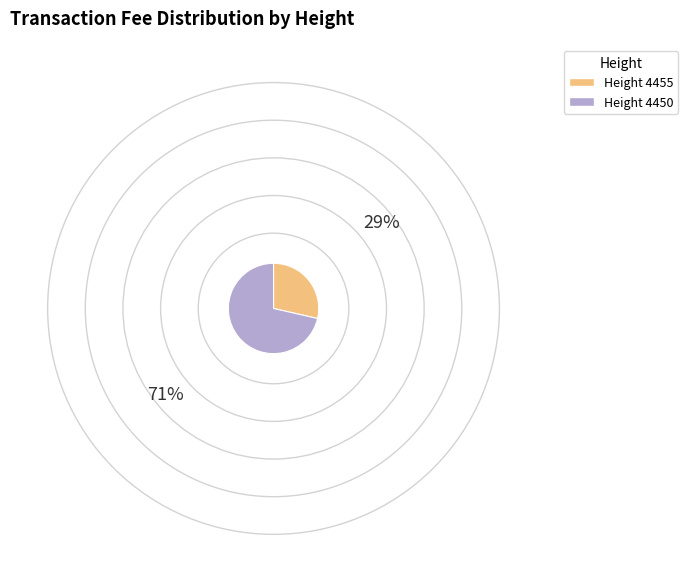

Is there any slice that represents more than half of the pie?

Yes